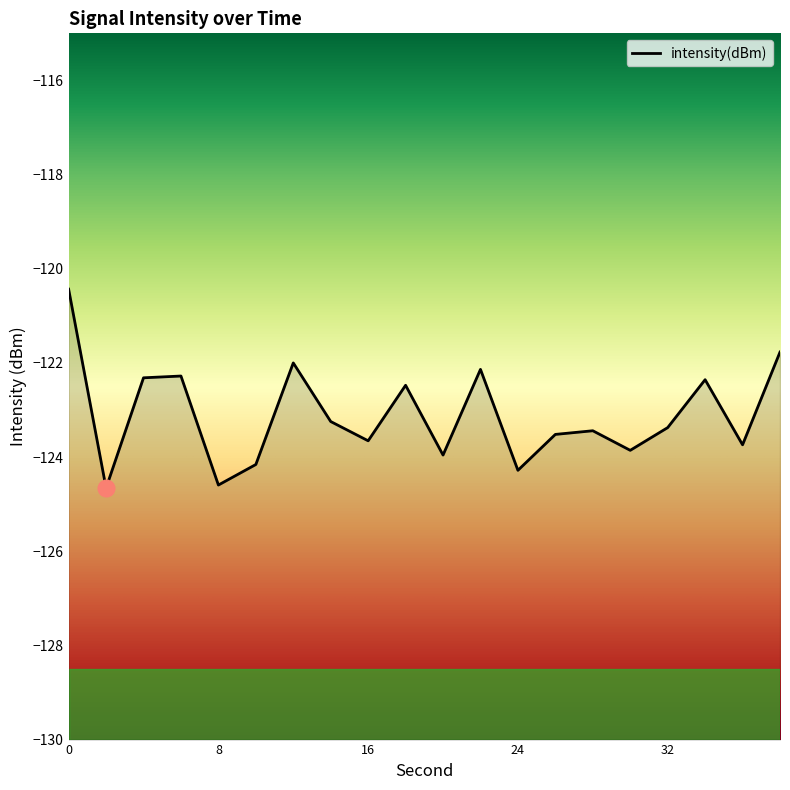

The value at 20 is -178.6. True or false?

False